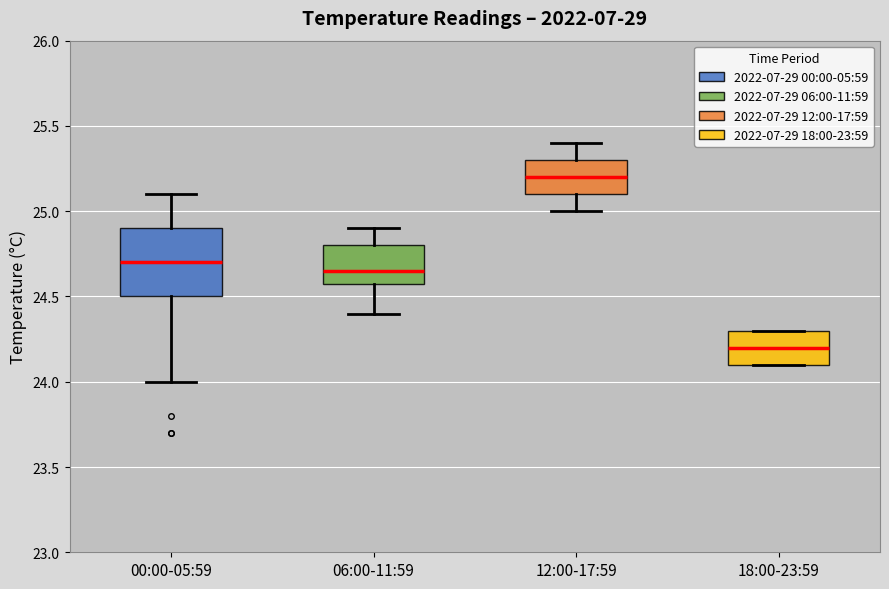

Reading left to right, transcribe this box plot: for each box, give where its median line is, the range the box spans, and where its two whiskers end, as read against the y-axis. The values are not printed on the chart, so give them approximately, as read against the axis.

00:00-05:59: median 24.70, box 24.50 to 24.90, whiskers 24.00 to 25.10
06:00-11:59: median 24.65, box 24.60 to 24.80, whiskers 24.40 to 24.90
12:00-17:59: median 25.20, box 25.10 to 25.30, whiskers 25.00 to 25.40
18:00-23:59: median 24.20, box 24.10 to 24.30, whiskers 24.10 to 24.30